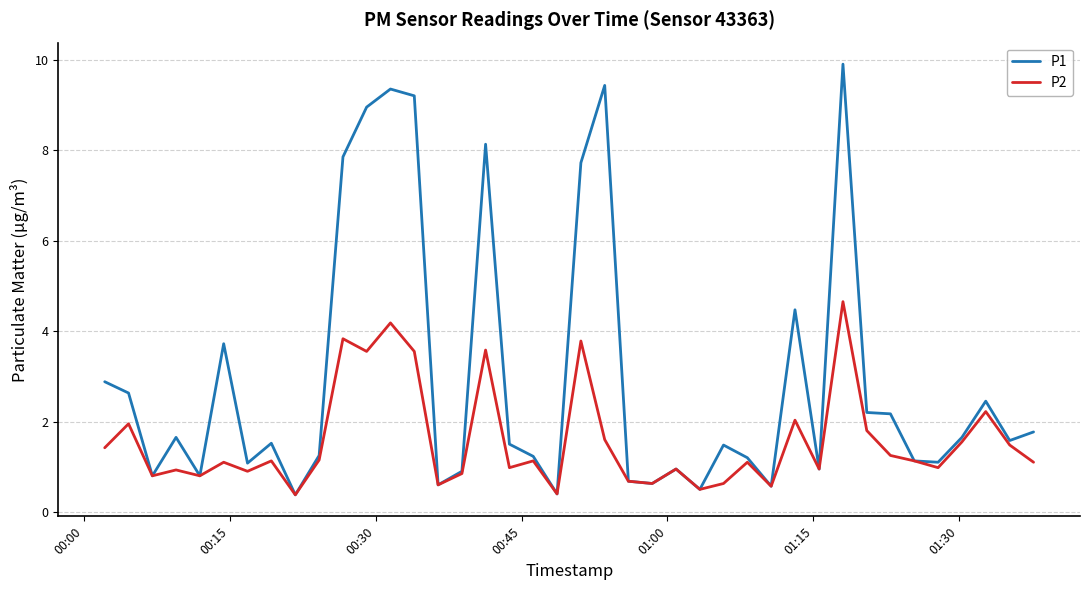

How many interior local peaks does the P2 series have?

14